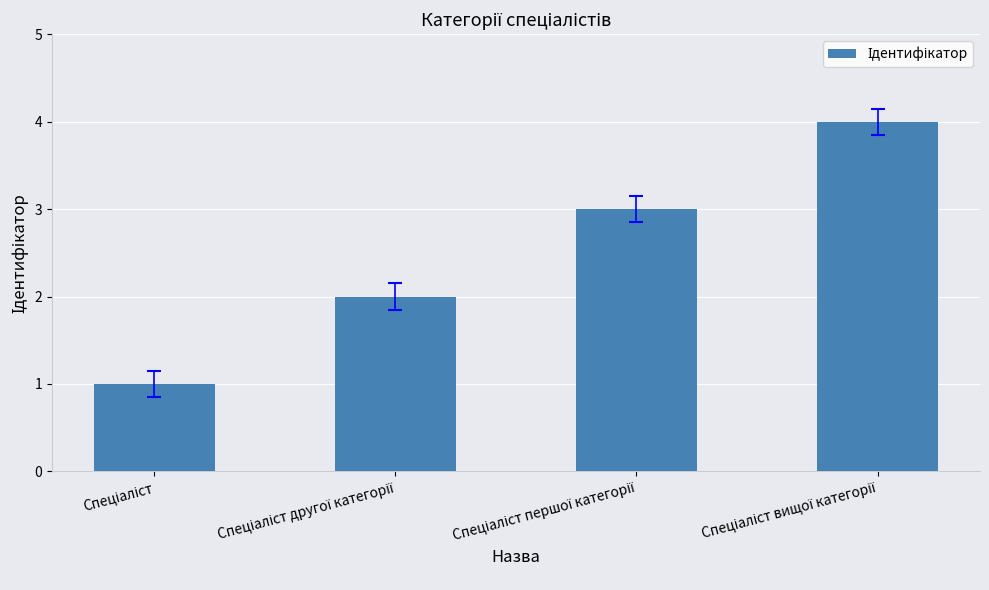

What is the sum of all values?

10